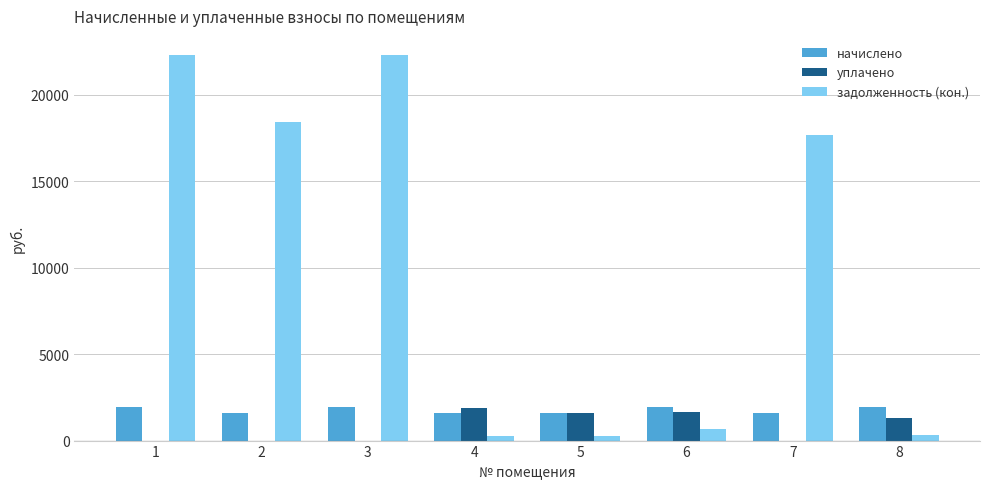

Which series has the largest total across all categories?

задолженность (кон.)